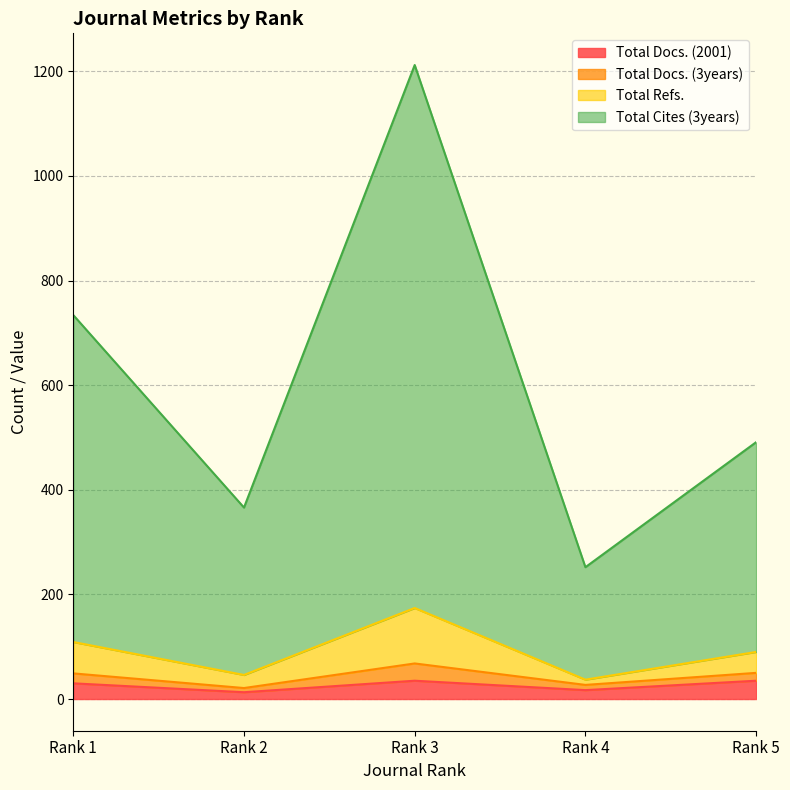

At which category does the chart reach its peak across all series?

Rank 3